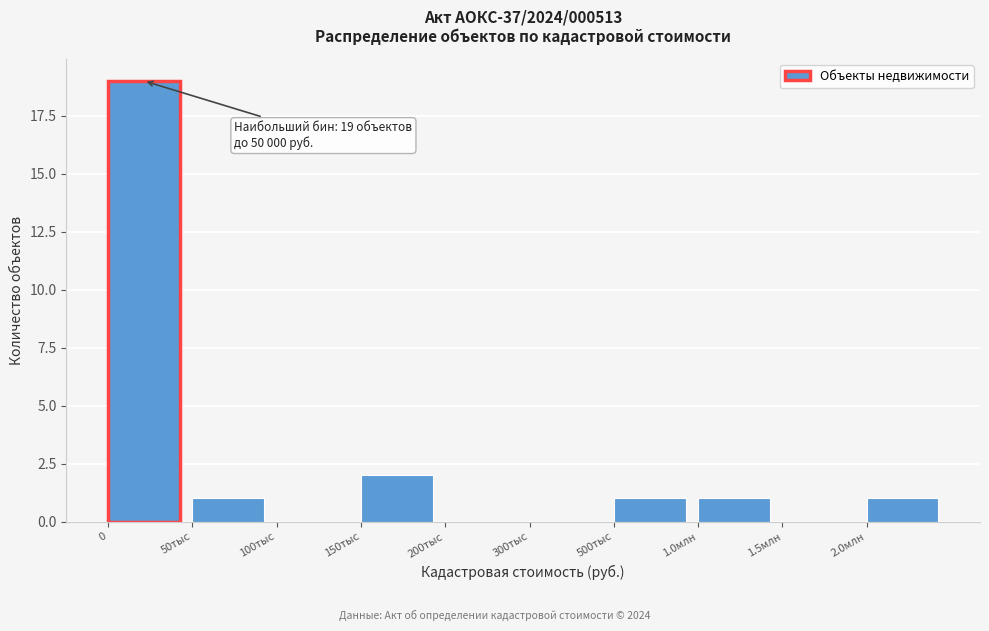

Reading left to right, extract all data points from this chart.

0=19	50тыс=1	100тыс=0	150тыс=2	200тыс=0	300тыс=0	500тыс=1	1.0млн=1	1.5млн=0	2.0млн=1